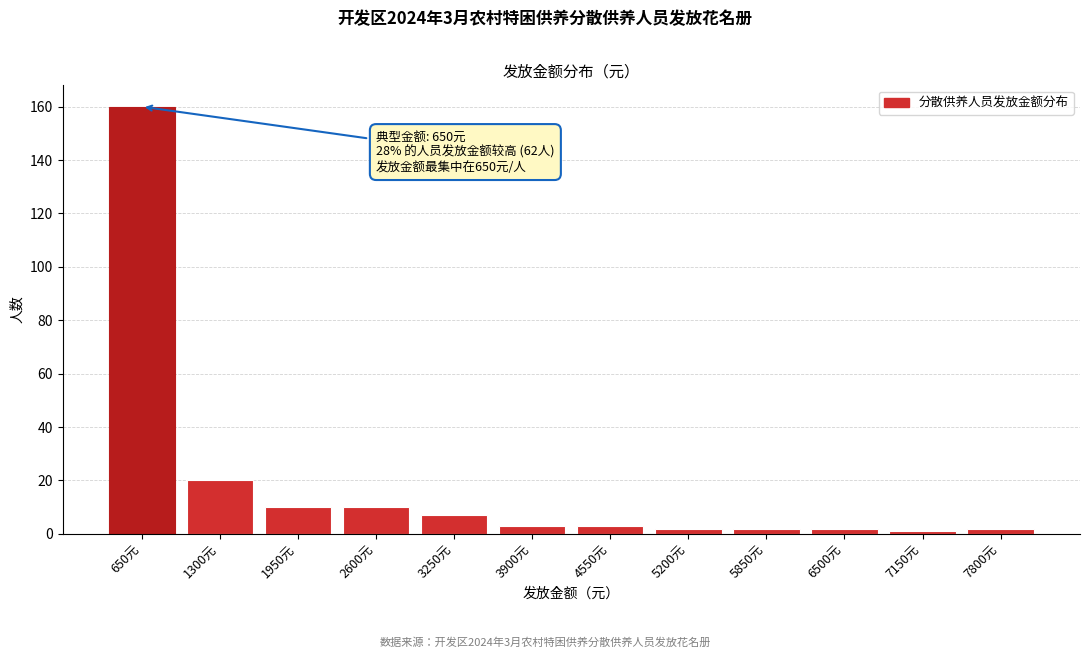

Reading left to right, what are all the values shown in this chart?

650元=160	1300元=20	1950元=10	2600元=10	3250元=7	3900元=3	4550元=3	5200元=2	5850元=2	6500元=2	7150元=1	7800元=2